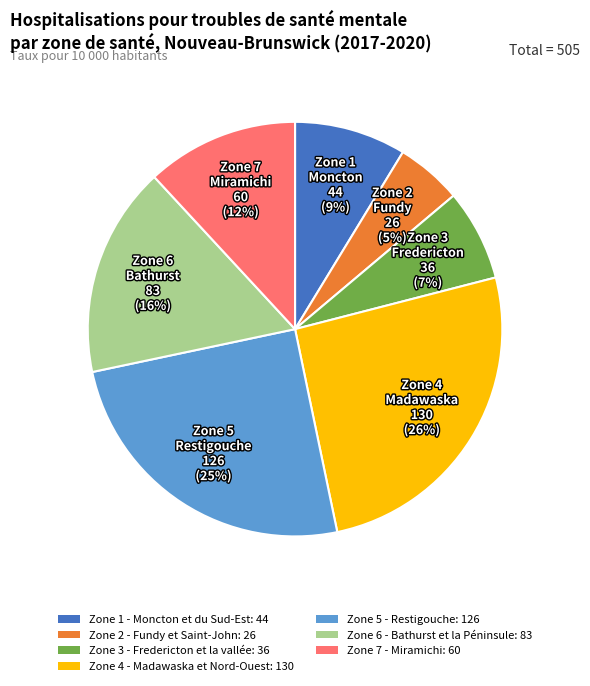

Which has a higher value, Zone 6 - Bathurst et la Péninsule or Zone 3 - Fredericton et la vallée?

Zone 6 - Bathurst et la Péninsule